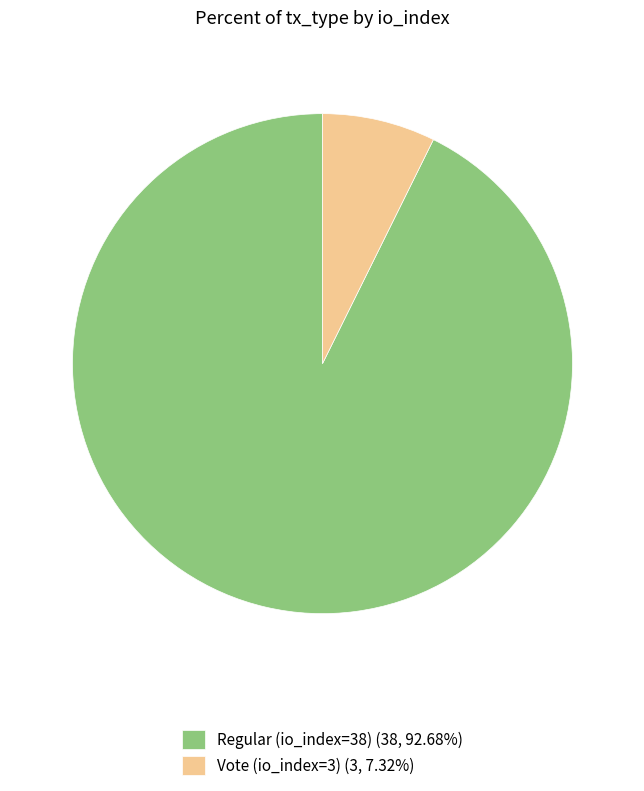

Does any single category account for the majority?

Yes